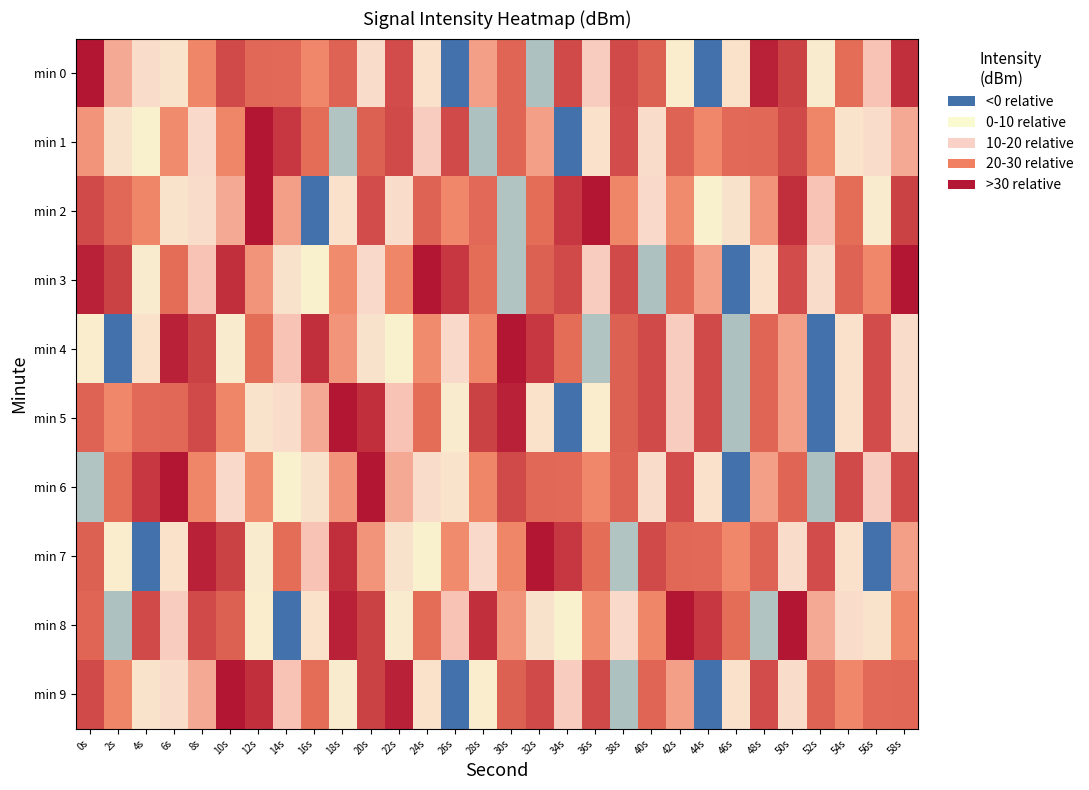

At which category is the sum across all series the highest?

50s